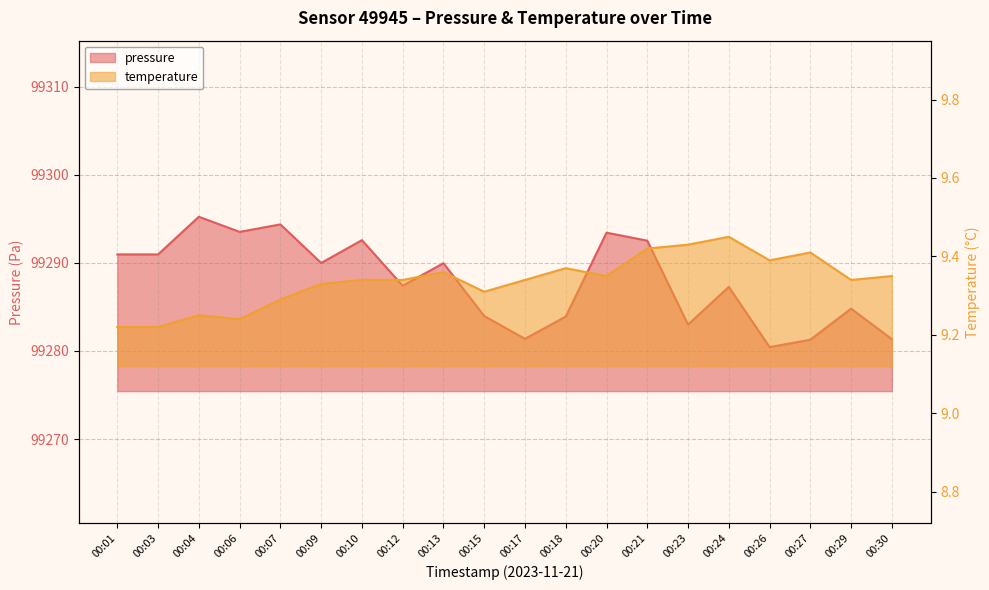

Reading left to right, what are all the values shown in this chart?

pressure: 00:01=99291.0	00:03=99291.0	00:04=99295.2	00:06=99293.5	00:07=99294.4	00:09=99290.0	00:10=99292.6	00:12=99287.4	00:13=99290.0	00:15=99284.0	00:17=99281.4	00:18=99283.9	00:20=99293.4	00:21=99292.5	00:23=99283.0	00:24=99287.3	00:26=99280.4	00:27=99281.3	00:29=99284.8	00:30=99281.3
temperature: 00:01=9.2	00:03=9.2	00:04=9.2	00:06=9.2	00:07=9.3	00:09=9.3	00:10=9.3	00:12=9.3	00:13=9.4	00:15=9.3	00:17=9.3	00:18=9.4	00:20=9.3	00:21=9.4	00:23=9.4	00:24=9.4	00:26=9.4	00:27=9.4	00:29=9.3	00:30=9.3